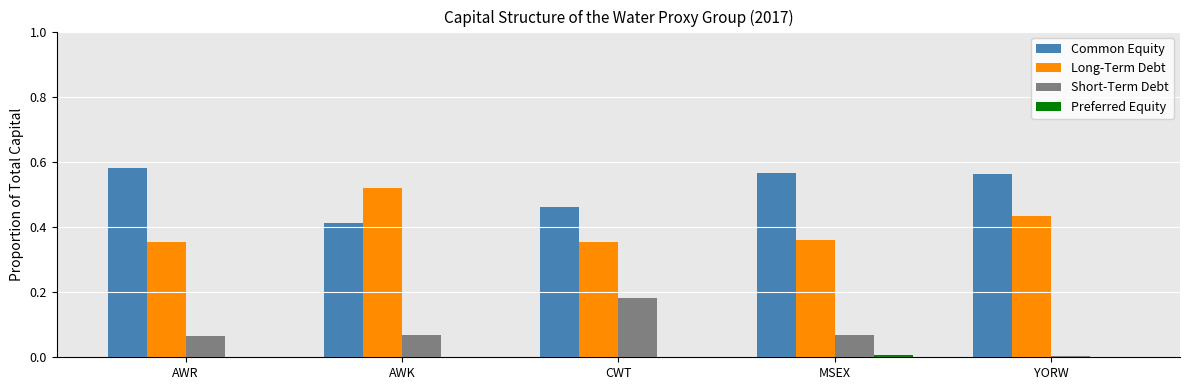

How many groups of bars are there?

5